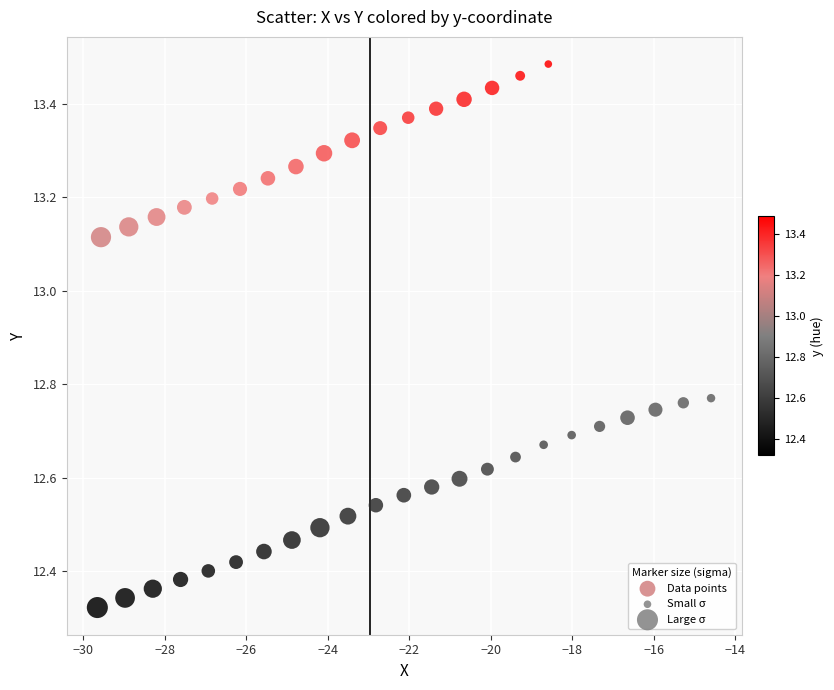

What is the range of X values (max minus min)?

15.1